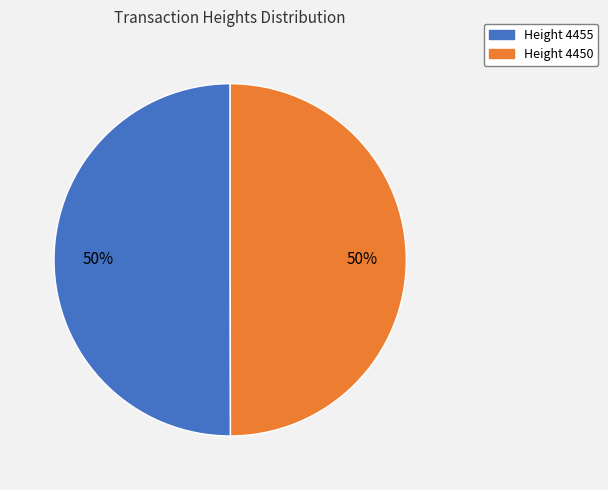

To the nearest percent, what is the average slice percentage?

50%